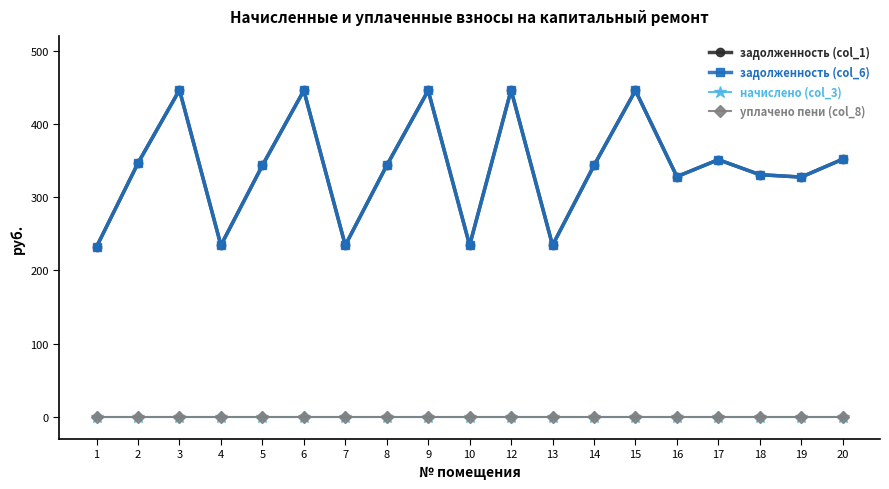

Is this an area chart (filled region under the line)?

No